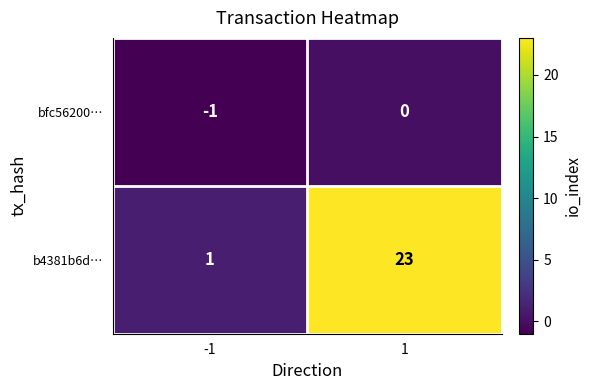

True or false: b4381b6d… has a value of 1 at -1.

True